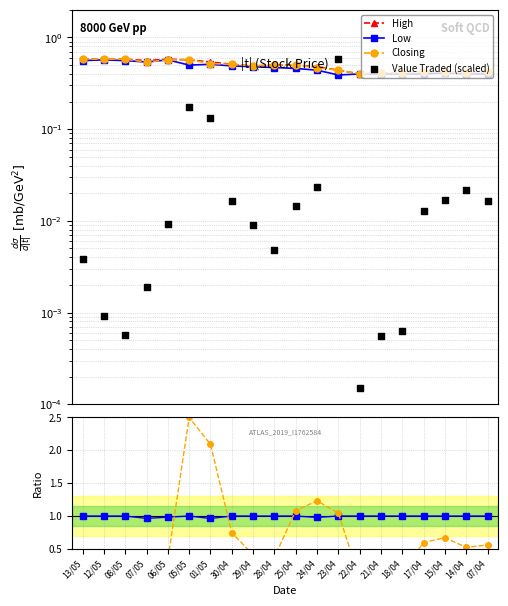

Which series has the largest total across all categories?

Closing/High